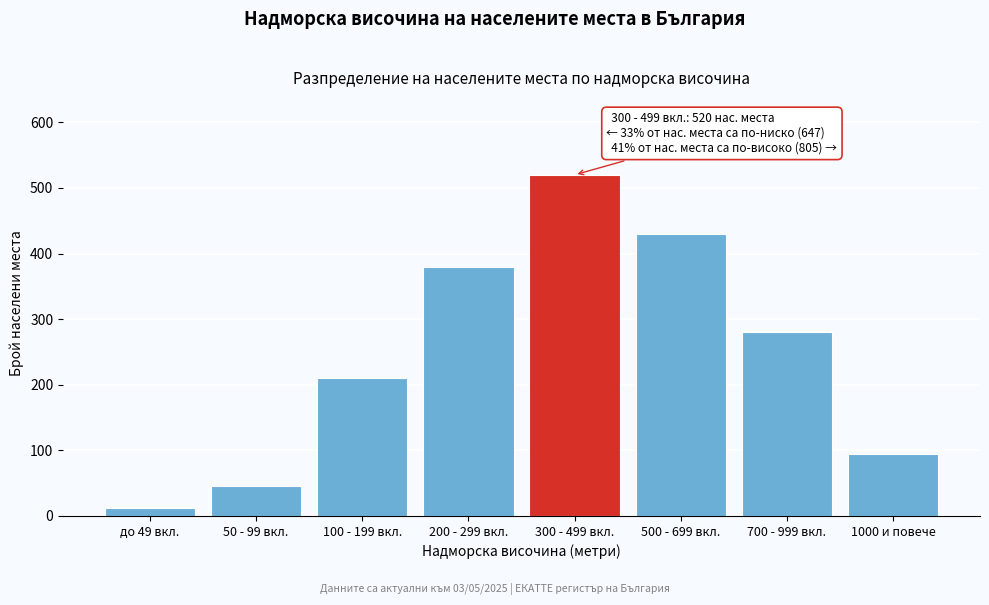

Reading left to right, transcribe all the data shown in this chart.

до 49 вкл.=12	50 - 99 вкл.=45	100 - 199 вкл.=210	200 - 299 вкл.=380	300 - 499 вкл.=520	500 - 699 вкл.=430	700 - 999 вкл.=280	1000 и повече=95